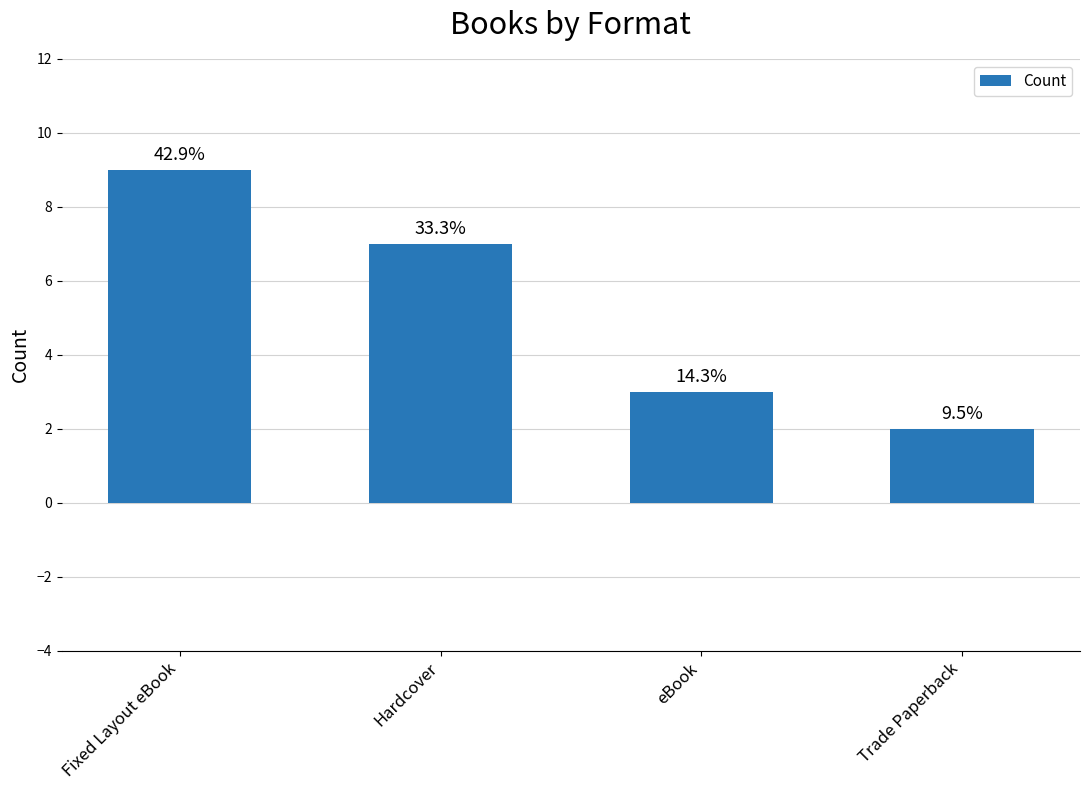

What is the minimum value shown in the chart?

2